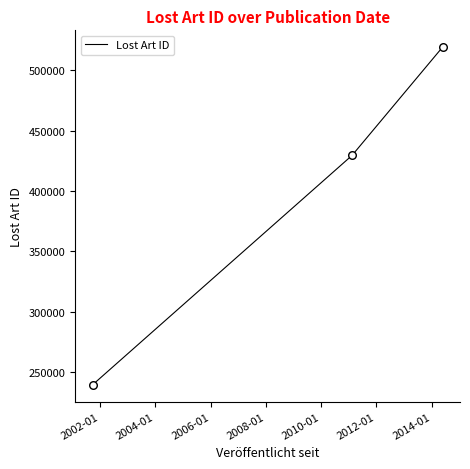

What is the minimum value shown in the chart?

239729